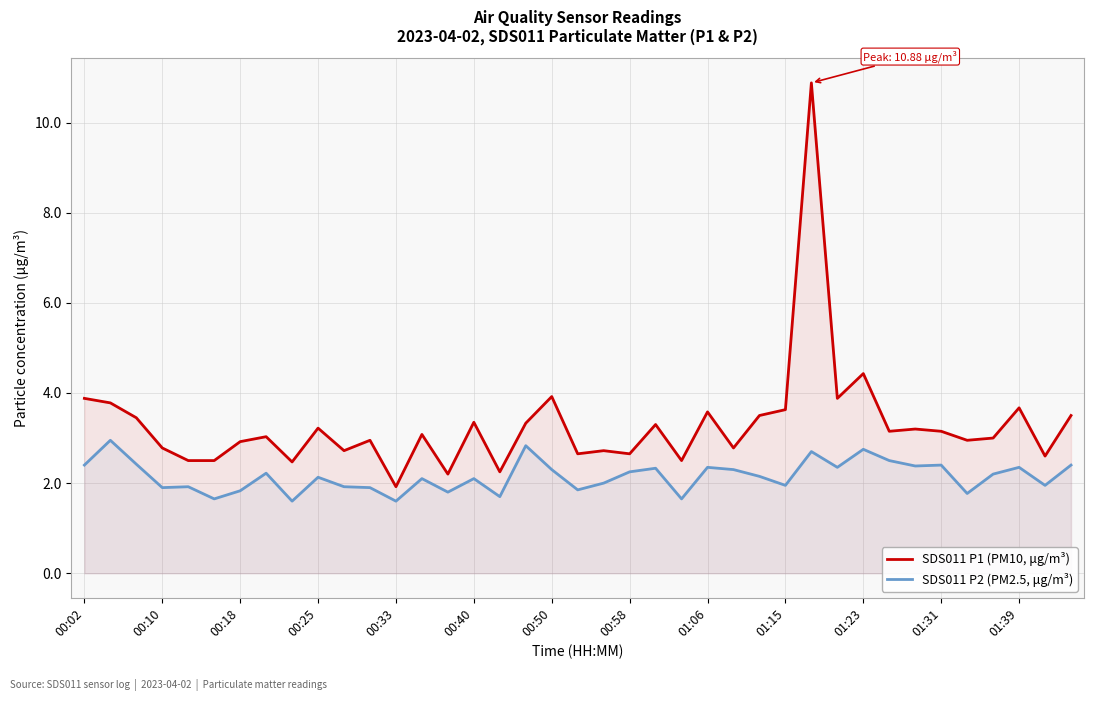

The value of SDS011 P2 (PM2.5, μg/m³) at 34 is 1.8. True or false?

True